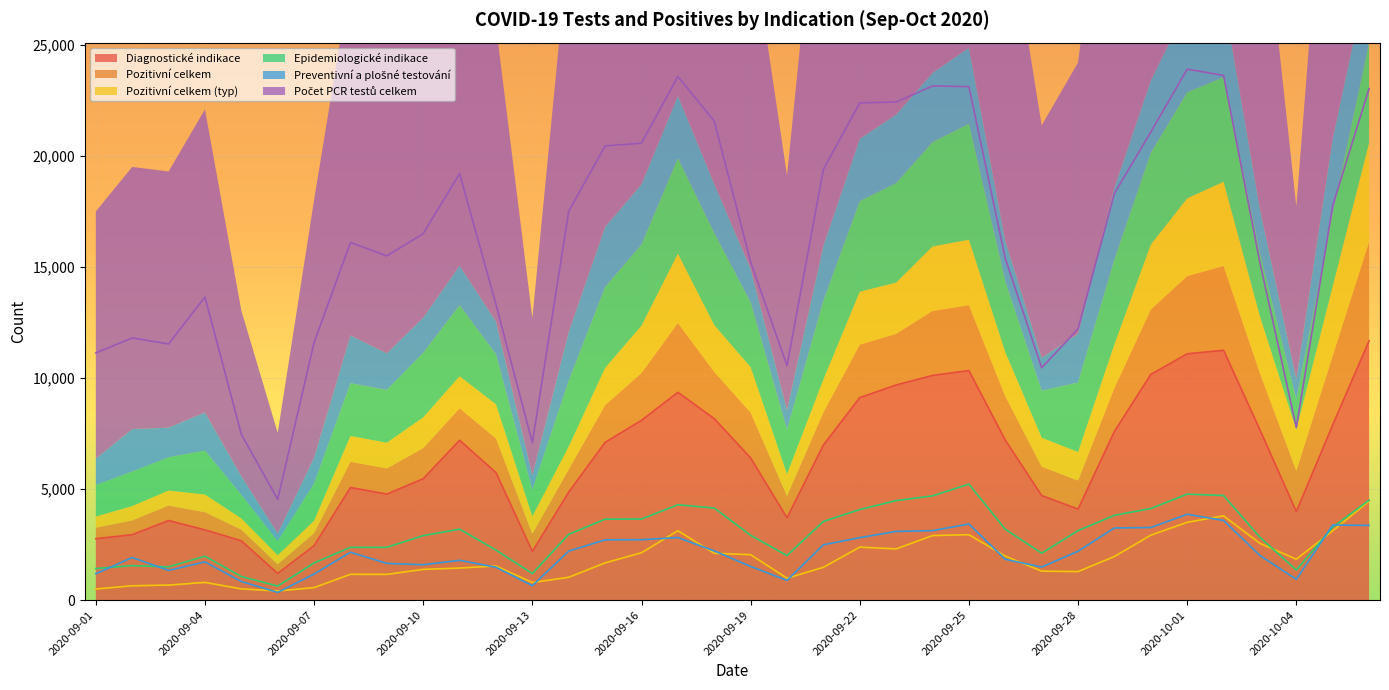

What is the label of the 29th point from the right?

2020-09-08